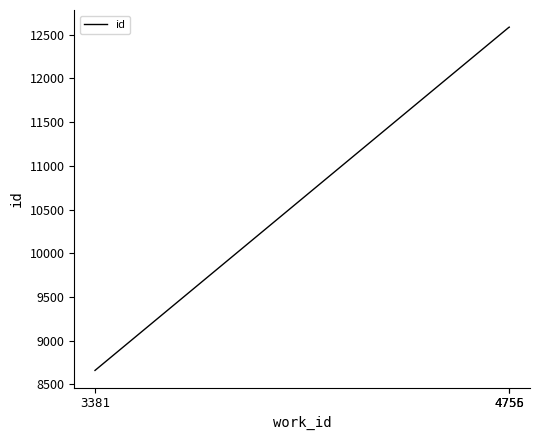

What is the sum of all values?

33831